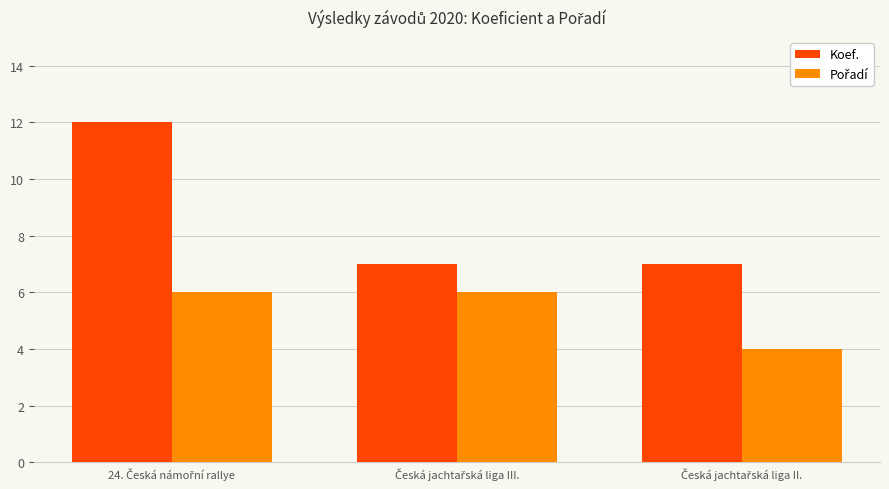

What is the average value of the Koef. series?

9